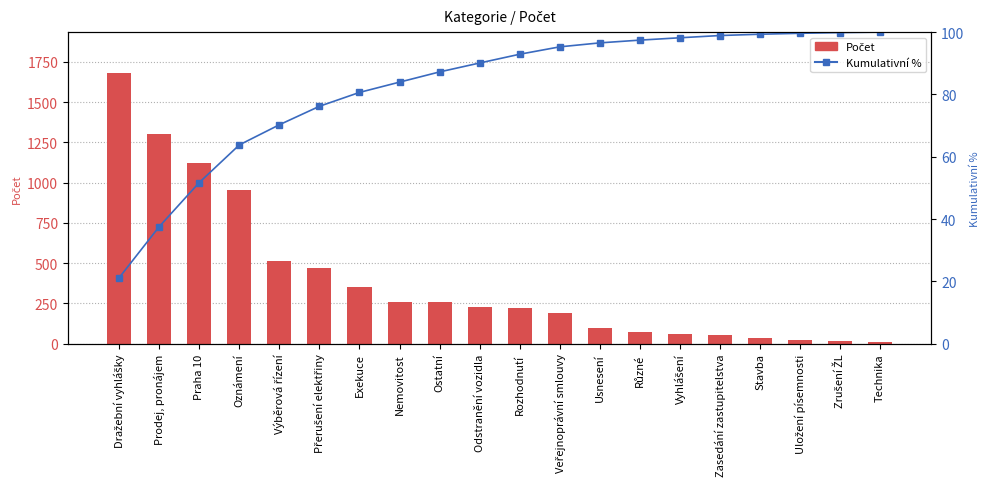

List the series in order of their peak value, highest first.

Počet, Kumulativní %